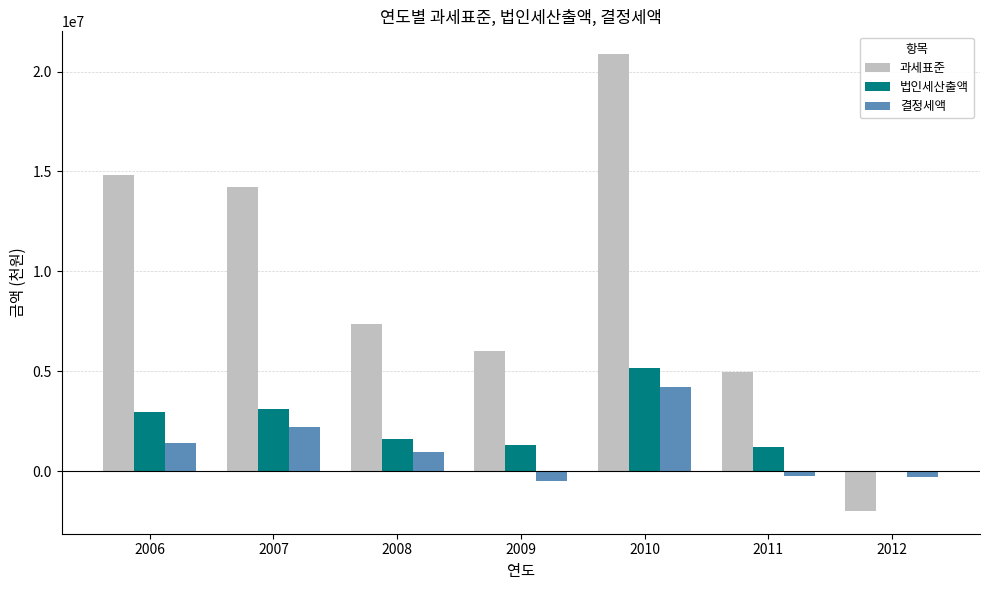

What is the sum of all 결정세액 values?

7844524